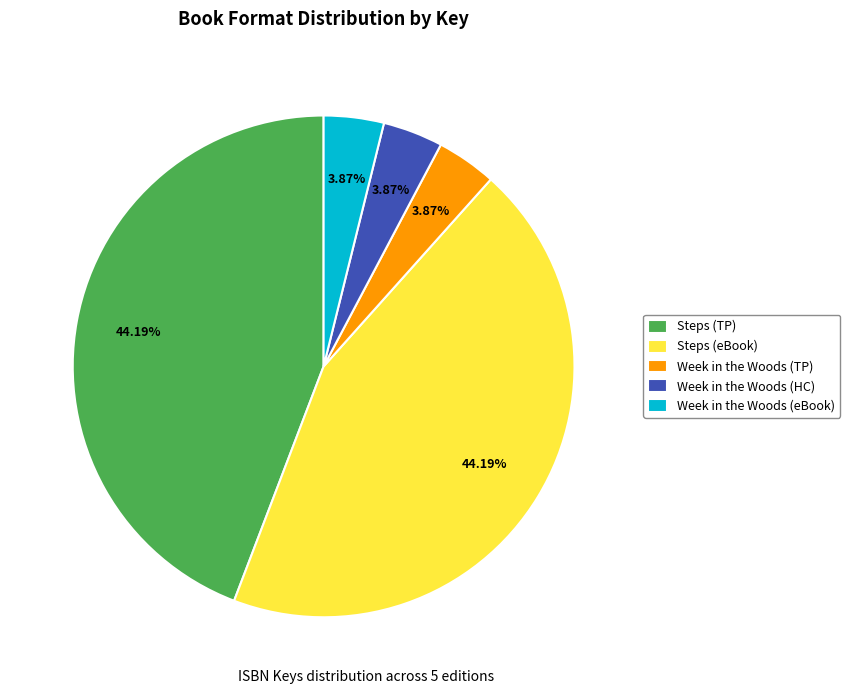

Is there a majority slice in this chart?

No